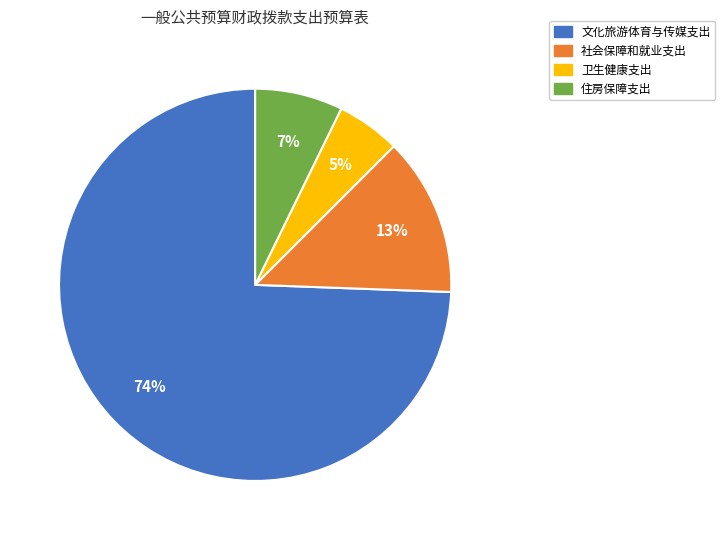

Which category has the smallest portion of the pie?

卫生健康支出